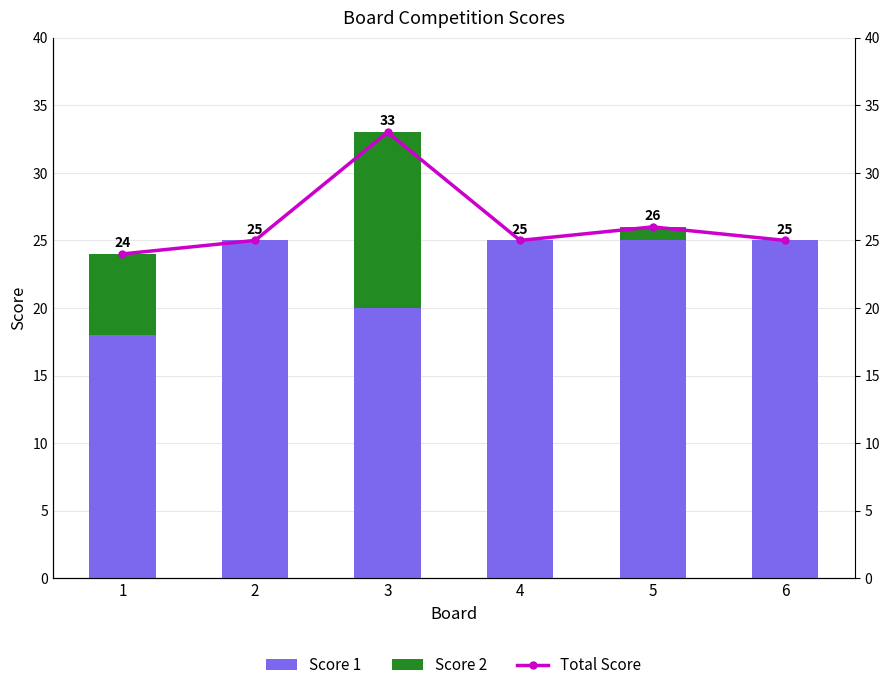

What is the sum of all Total Score values?

158